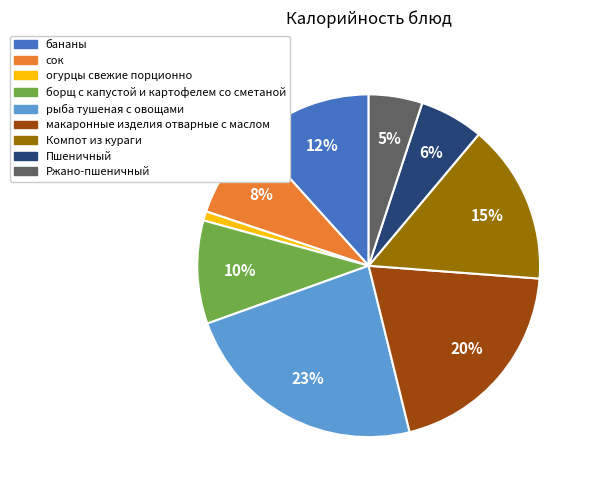

Count the number of slices in the pie.

9